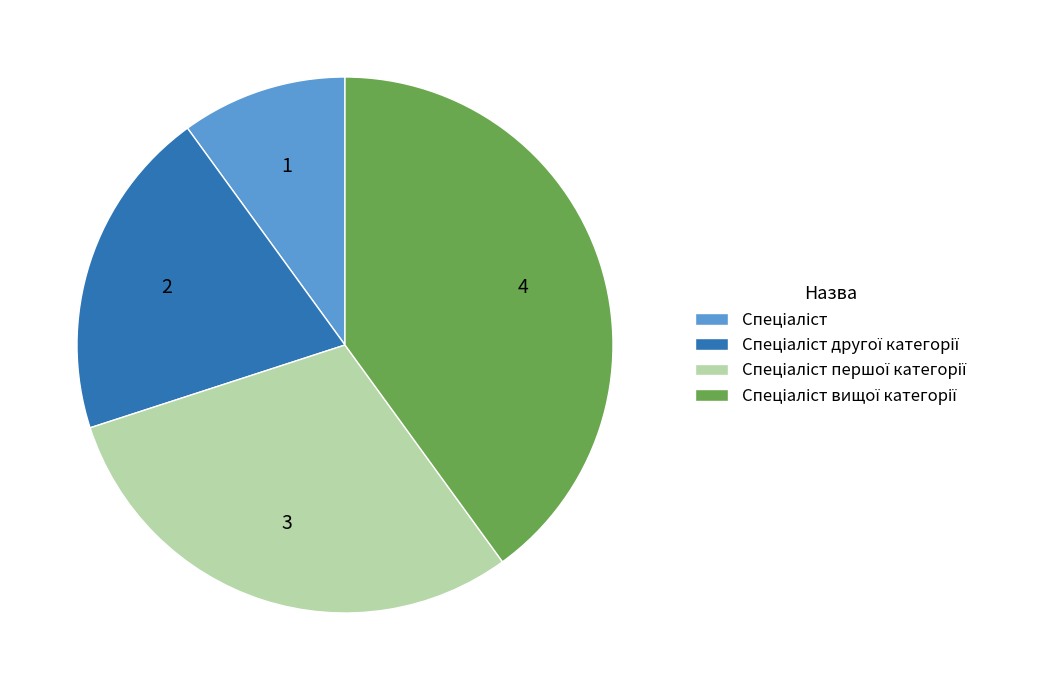

Is there a majority slice in this chart?

No